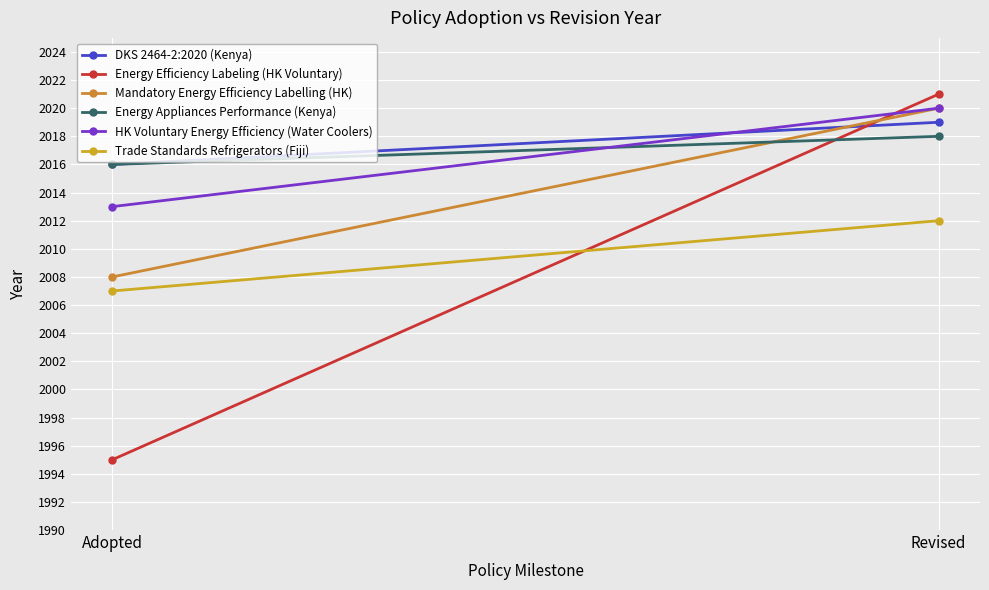

Which category has the lowest value in the HK Voluntary Energy Efficiency (Water Coolers) series?

Adopted